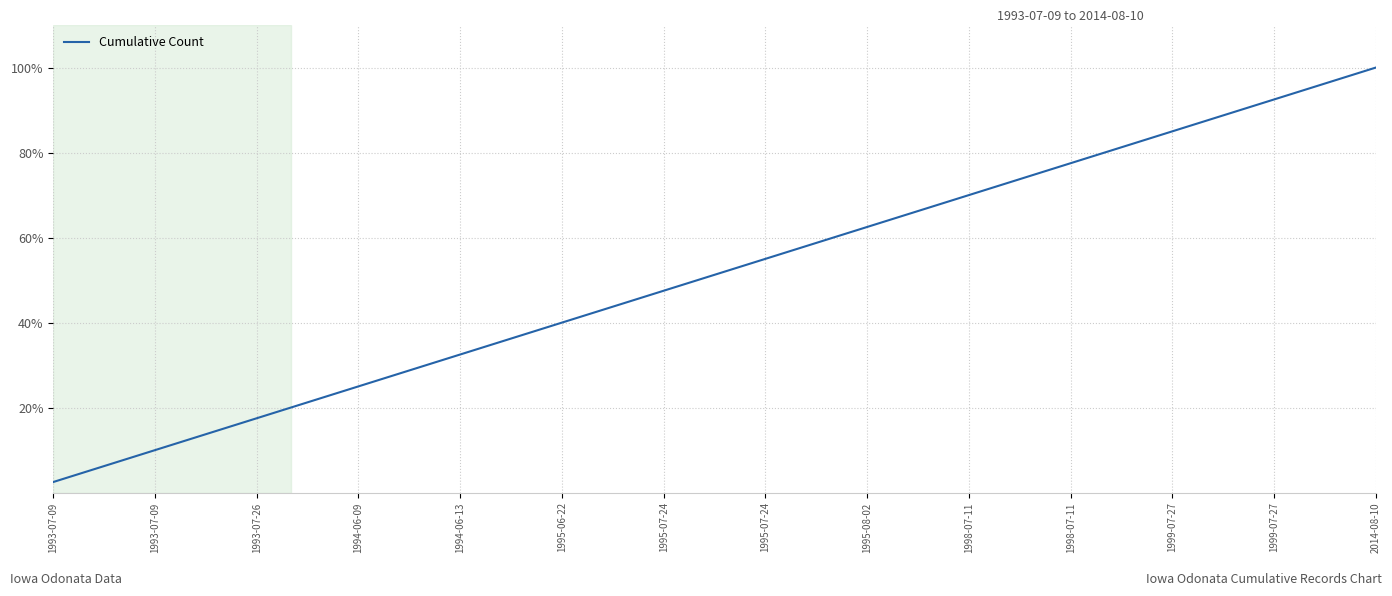

What is the smallest value displayed?

2.5